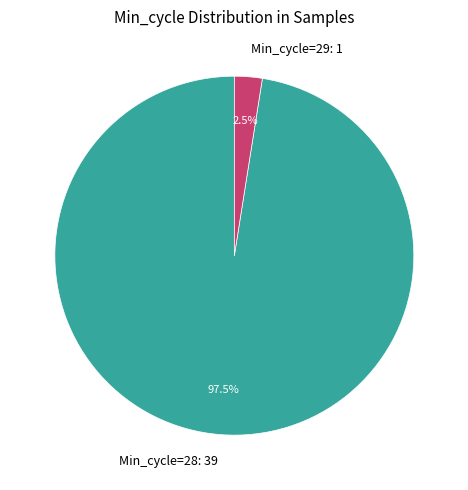

Which category has the biggest portion of the pie?

Min_cycle=28: 39